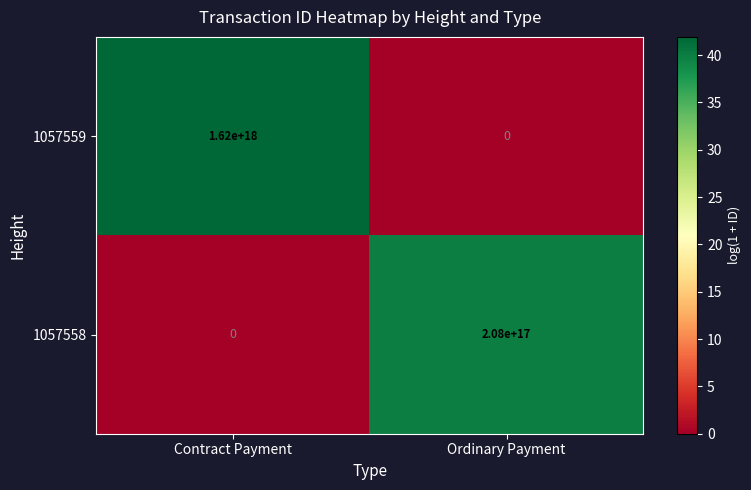

Which series changed the most between Contract Payment and Ordinary Payment?

1057559